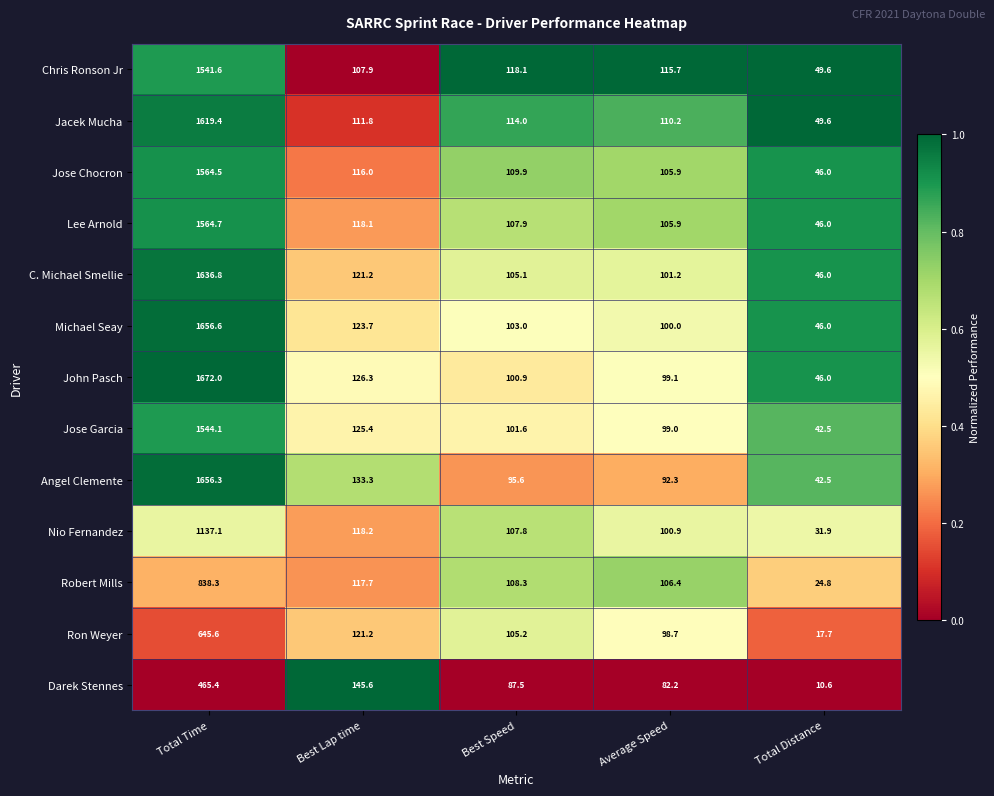

Rank the series at Best Speed from lowest to highest value.

Darek Stennes, Angel Clemente, John Pasch, Jose Garcia, Michael Seay, C. Michael Smellie, Ron Weyer, Nio Fernandez, Lee Arnold, Robert Mills, Jose Chocron, Jacek Mucha, Chris Ronson Jr